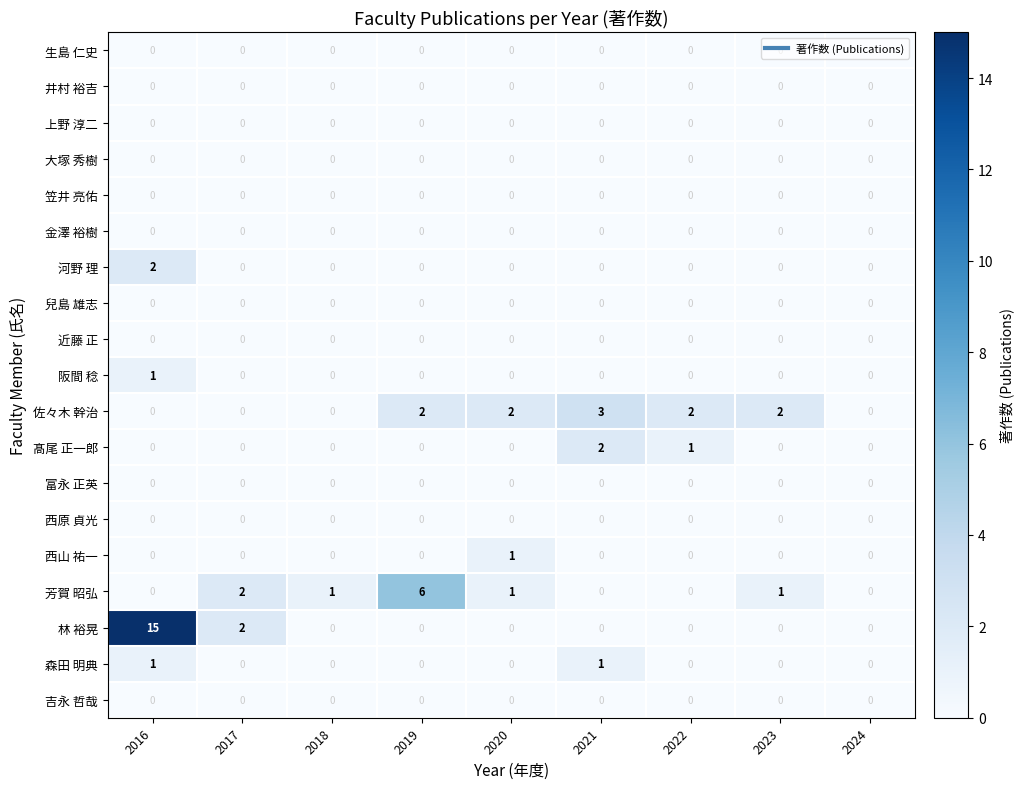

True or false: 阪間 稔 has a value of 0 at 2022.

True